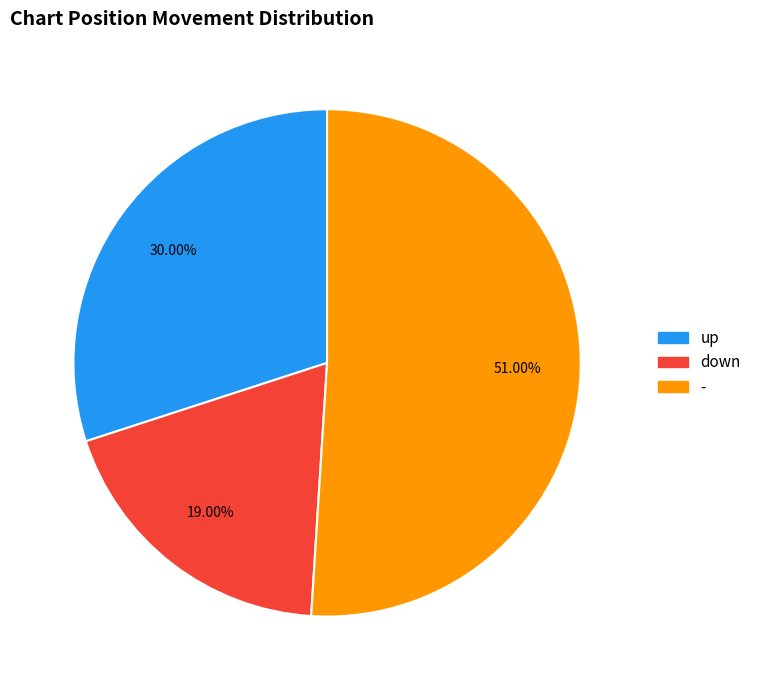

What is the total percentage of - and down?

70.0%